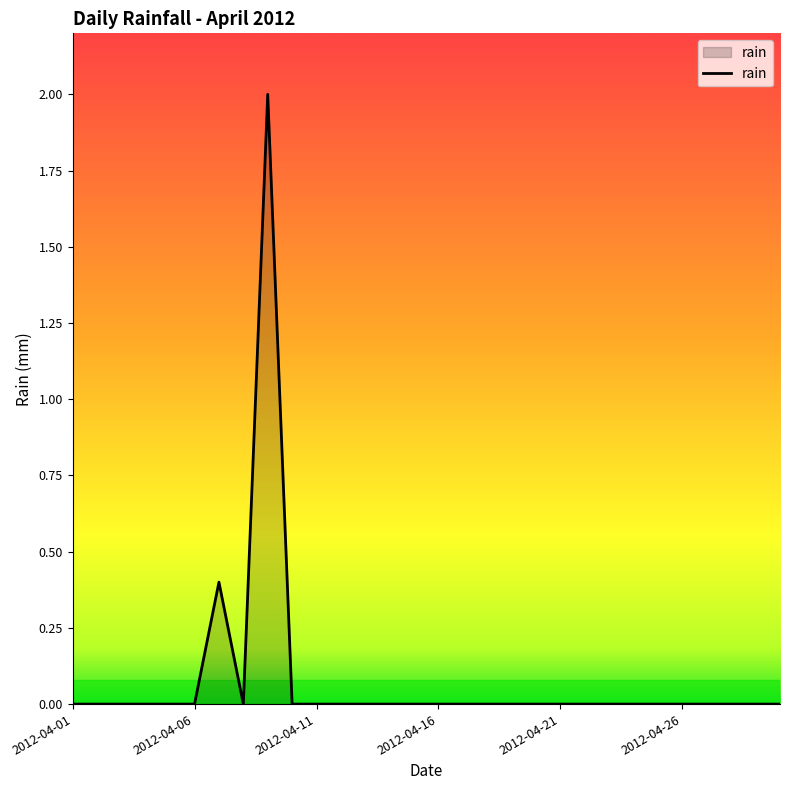

What is the greatest value displayed?

2.0